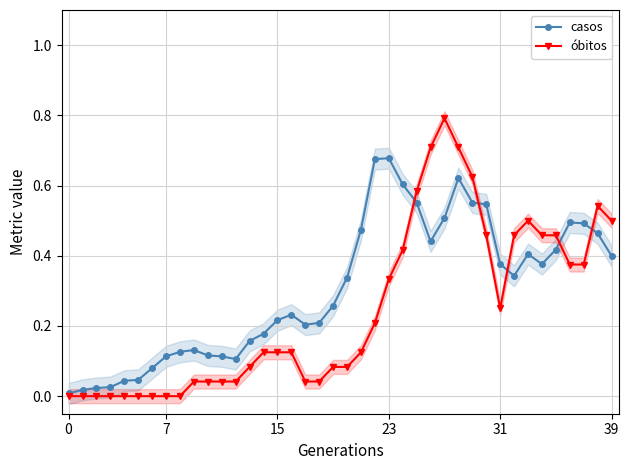

Where do casos and óbitos first cross each other?

24 and 25